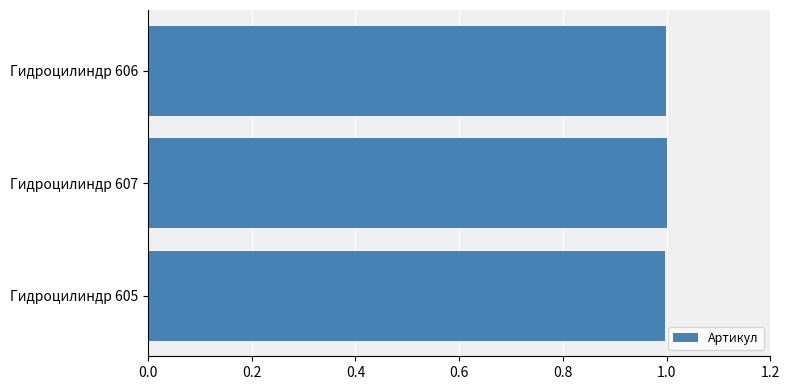

The value at Гидроцилиндр 606 is 1.0. True or false?

True